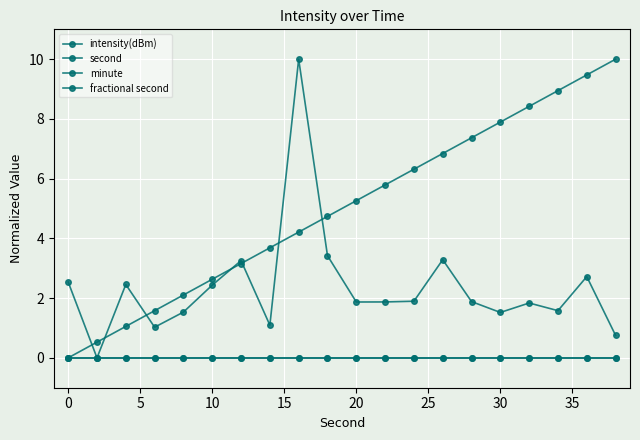

Reading left to right, what are all the values shown in this chart?

intensity(dBm): 2.5	0.0	2.5	1.0	1.5	2.4	3.3	1.1	10.0	3.4	1.9	1.9	1.9	3.3	1.9	1.5	1.8	1.6	2.7	0.8
second: 0.0	0.5	1.1	1.6	2.1	2.6	3.2	3.7	4.2	4.7	5.3	5.8	6.3	6.8	7.4	7.9	8.4	8.9	9.5	10.0
minute: 0.0	0.0	0.0	0.0	0.0	0.0	0.0	0.0	0.0	0.0	0.0	0.0	0.0	0.0	0.0	0.0	0.0	0.0	0.0	0.0
fractional second: 0.0	0.0	0.0	0.0	0.0	0.0	0.0	0.0	0.0	0.0	0.0	0.0	0.0	0.0	0.0	0.0	0.0	0.0	0.0	0.0